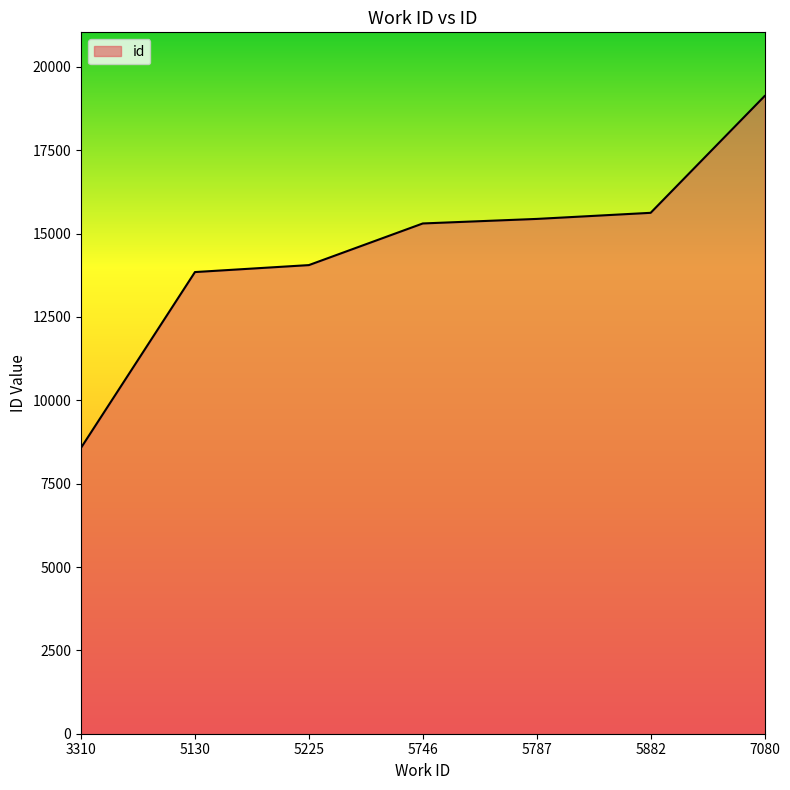

How many lines are shown in the chart?

1